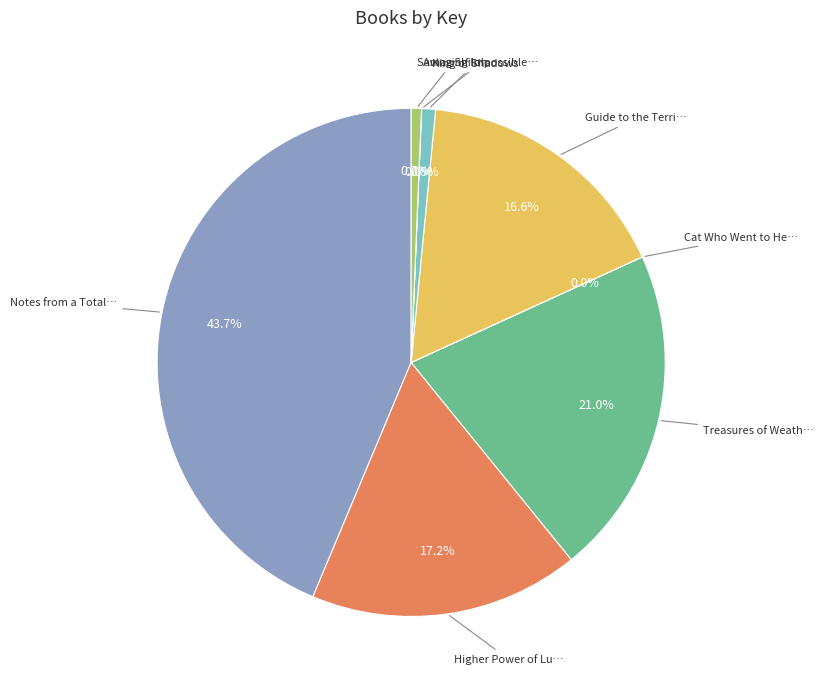

Is there a majority slice in this chart?

No